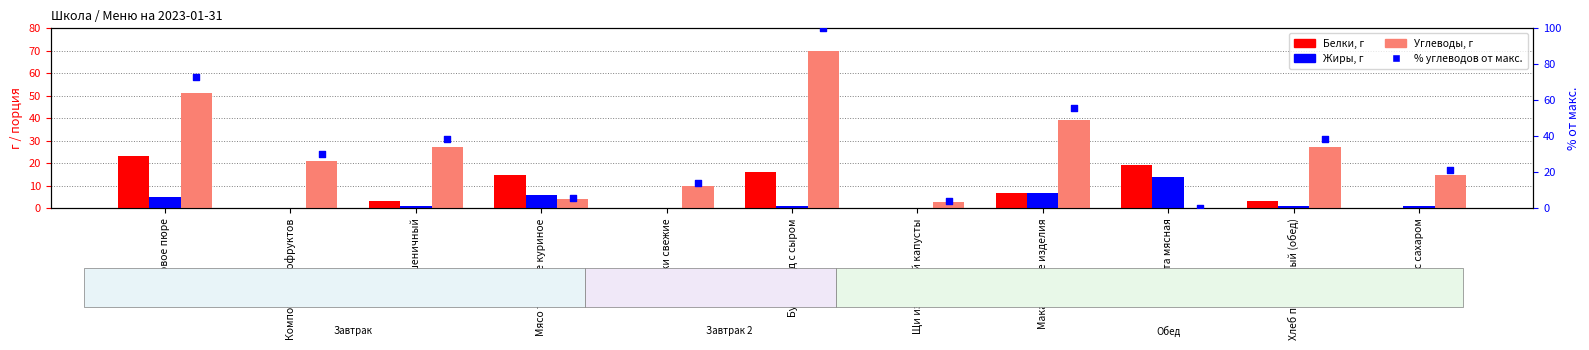

At which category is the sum across all series the highest?

Бутерброд с сыром